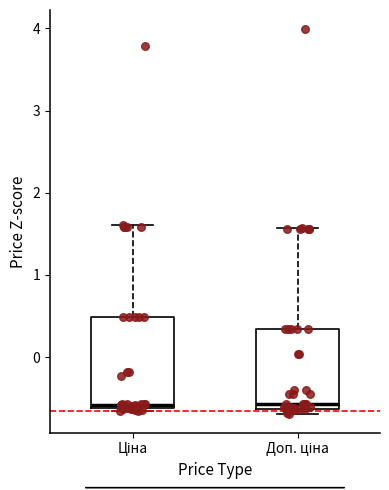

Reading left to right, read every box against the y-axis: the position of its median line, the range the box covers, and the ends of its whiskers. The values are not printed on the chart, so give them approximately, as read against the axis.

Ціна: median -0.6 (just above the box's lower edge), box -0.6 to 0.5, whiskers -0.7 to 1.6
Доп. ціна: median -0.6 (just above the box's lower edge), box -0.6 to 0.3, whiskers -0.7 to 1.6